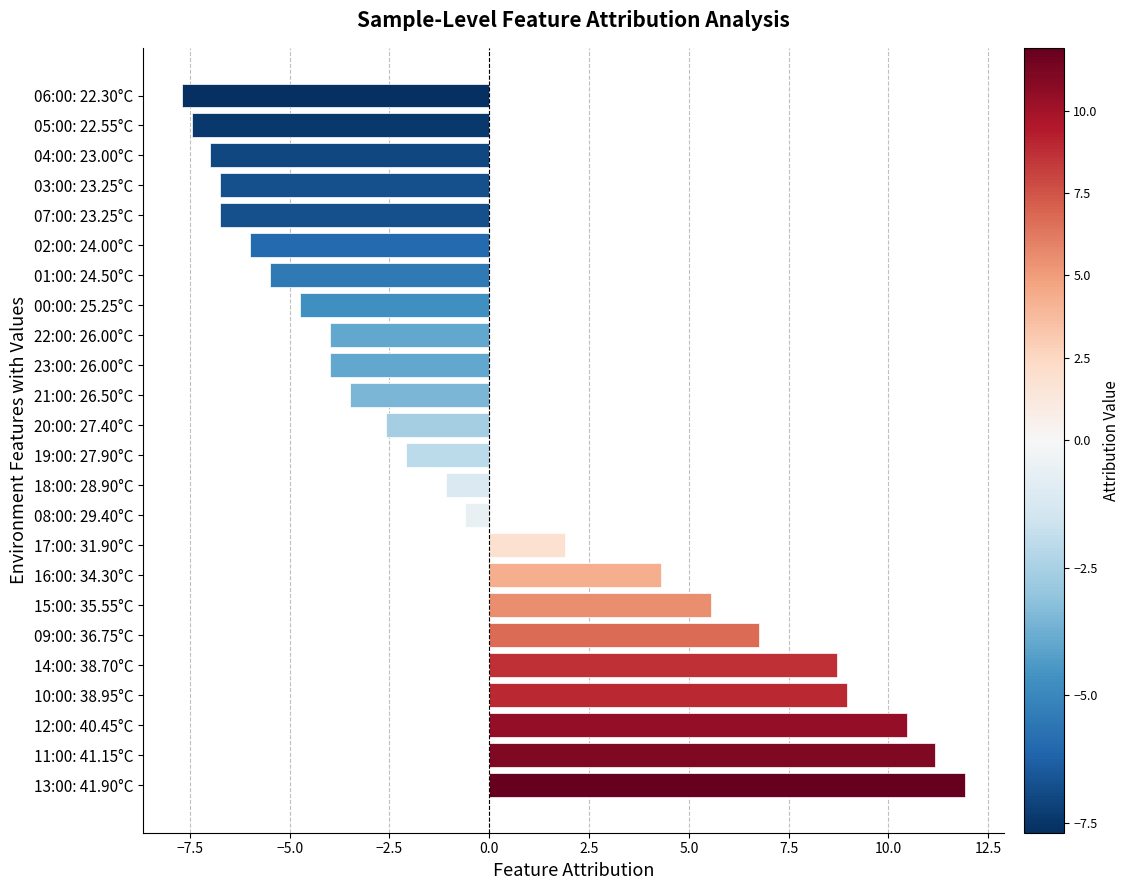

What is the sum of the values at 07:00: 23.25°C and 02:00: 24.00°C?

-12.7